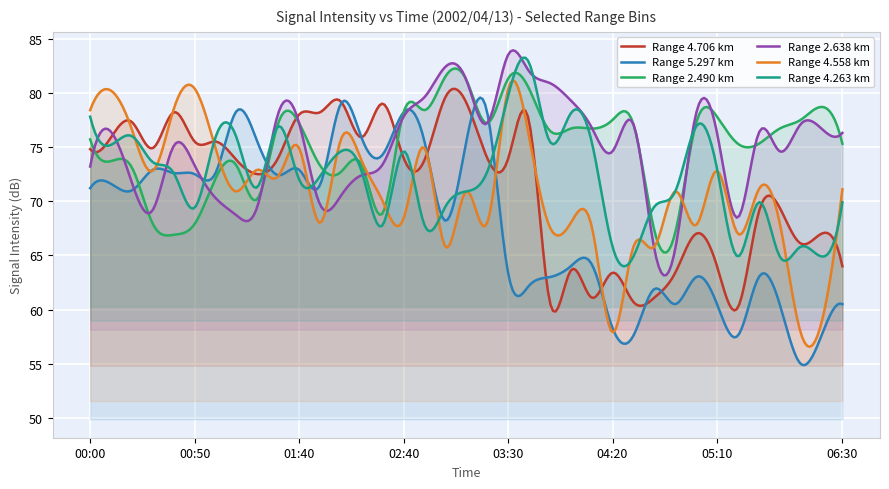

What is the greatest value displayed?

83.9